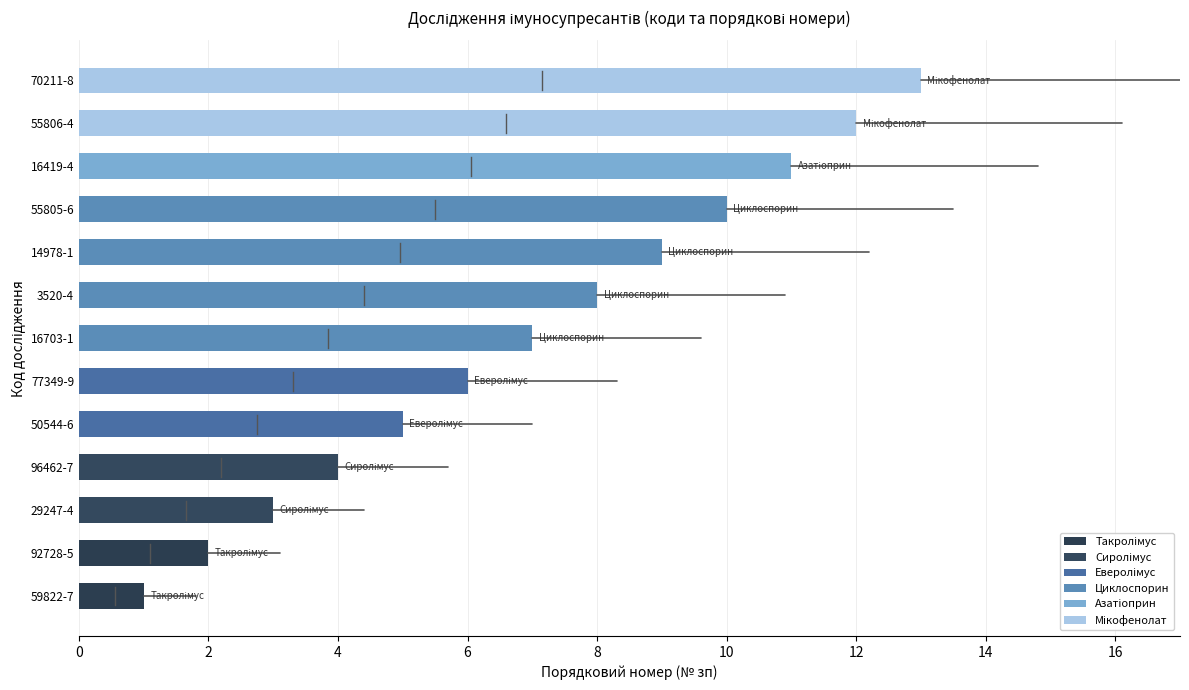

What is the change in value from 92728-5 to 3520-4?

+6